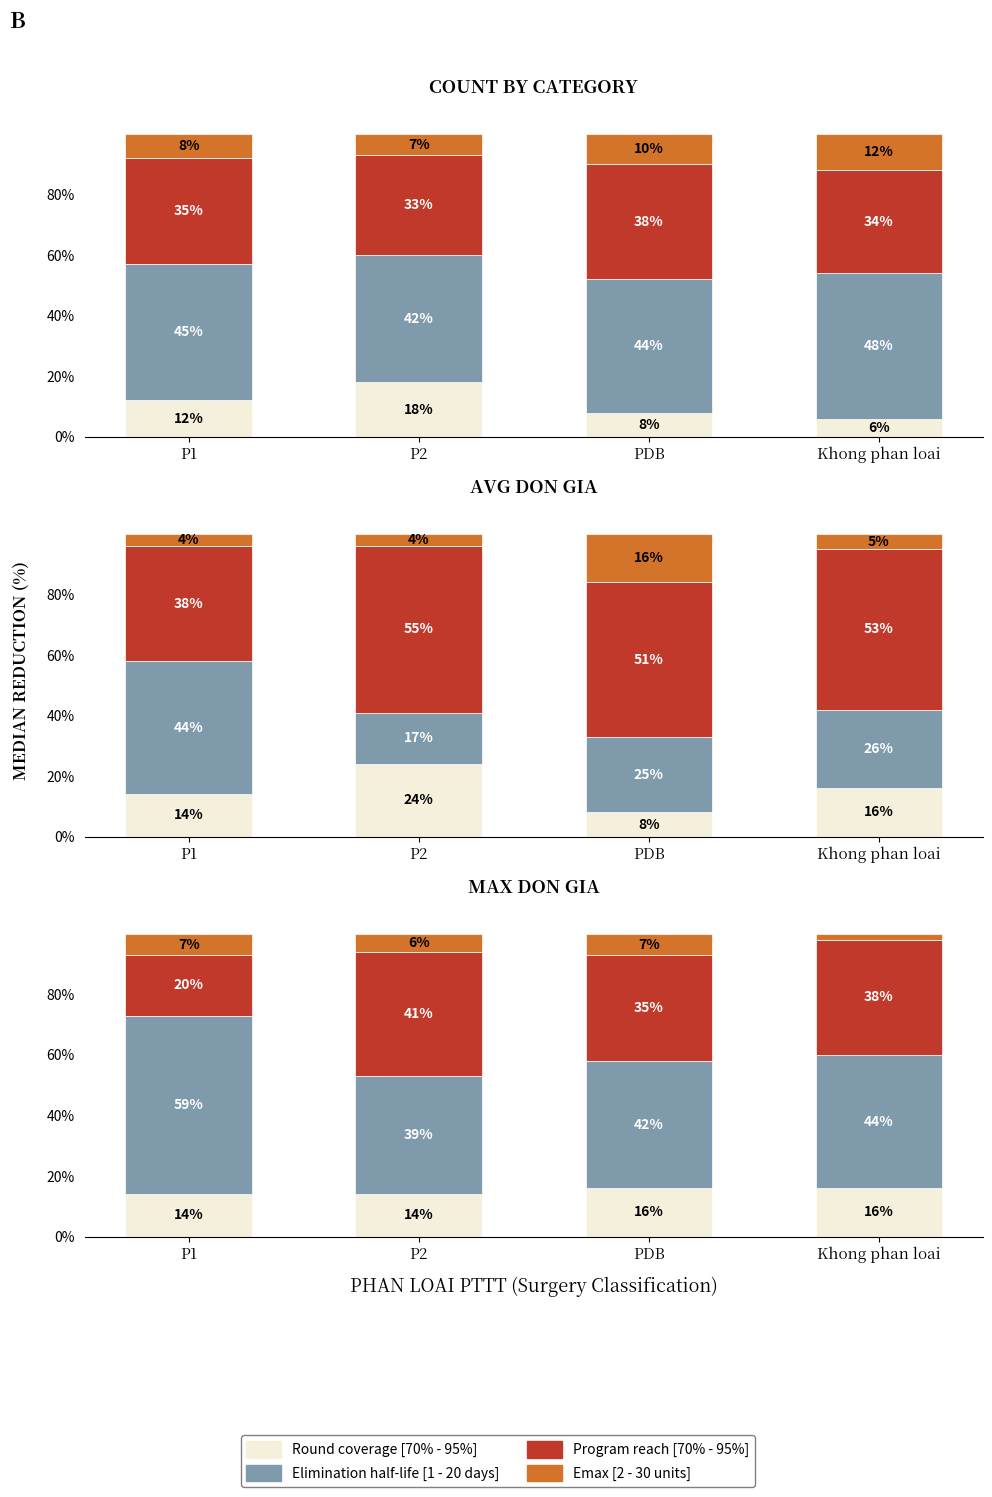

What is the label of the 4th bar from the right?

P1